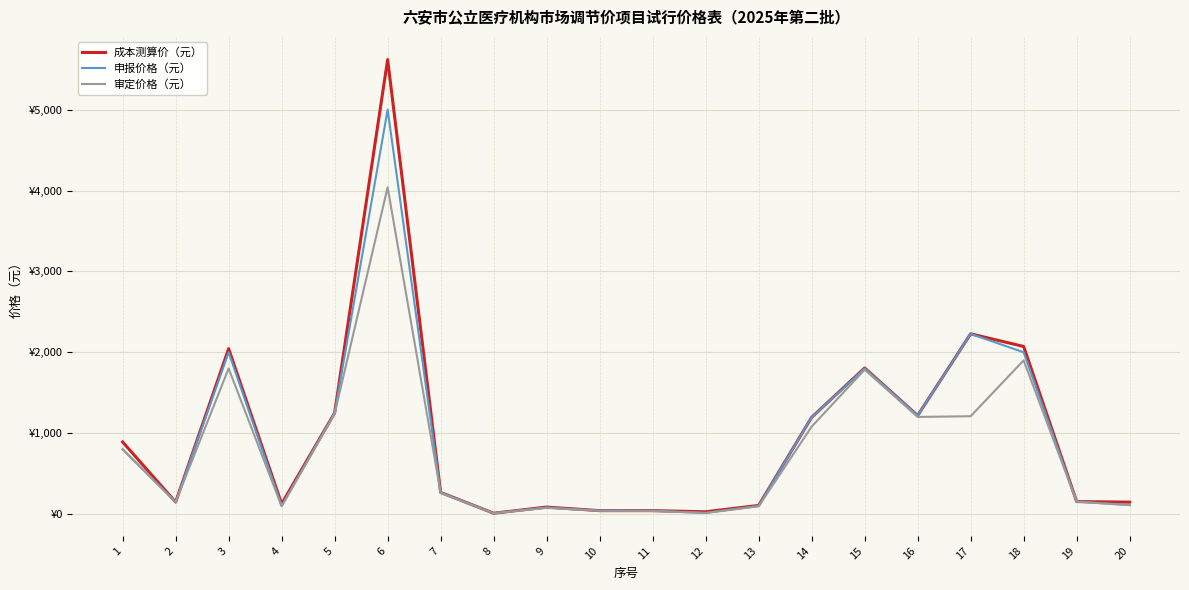

Does the chart display data point markers on the line(s)?

No